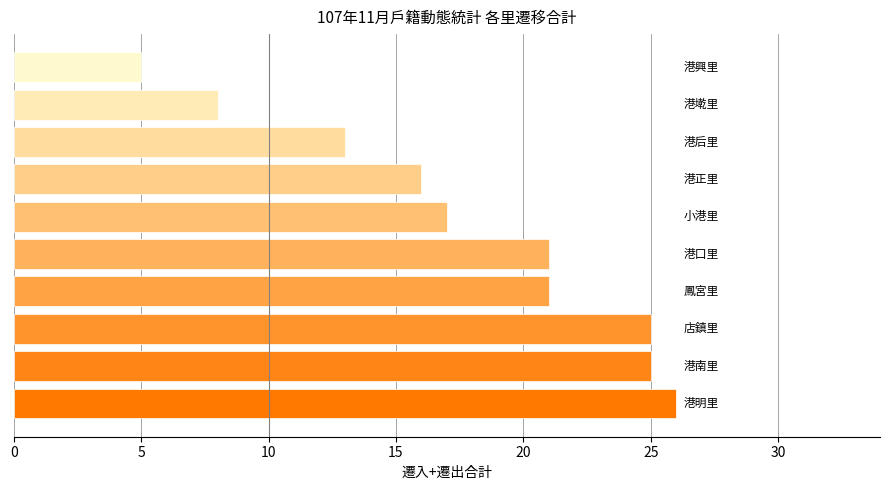

What is the difference between the maximum and second lowest values?

18